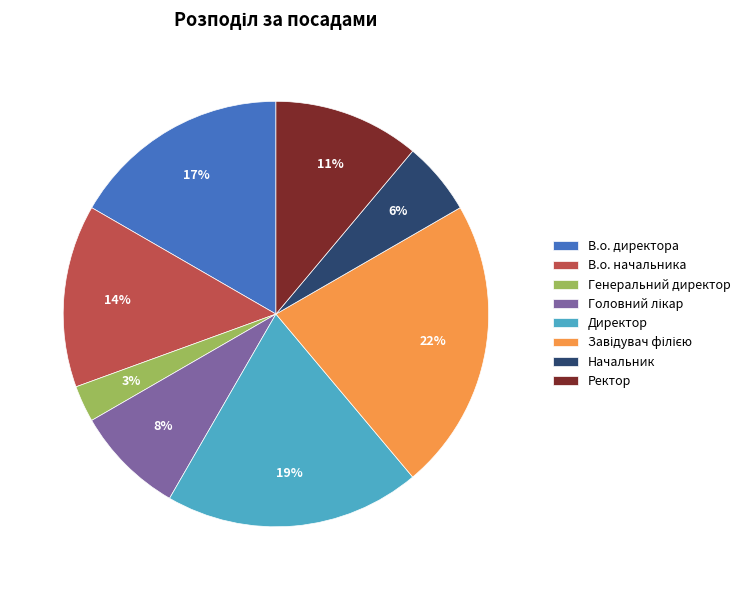

To the nearest percent, what is the difference between the largest and smallest slice percentages?

19%